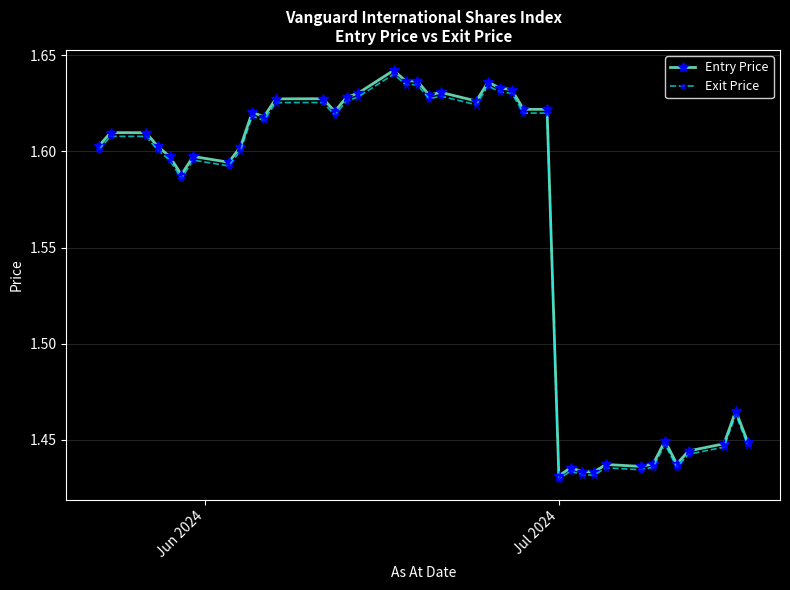

True or false: Entry Price has more than 2 points higher than both neighbors.

True